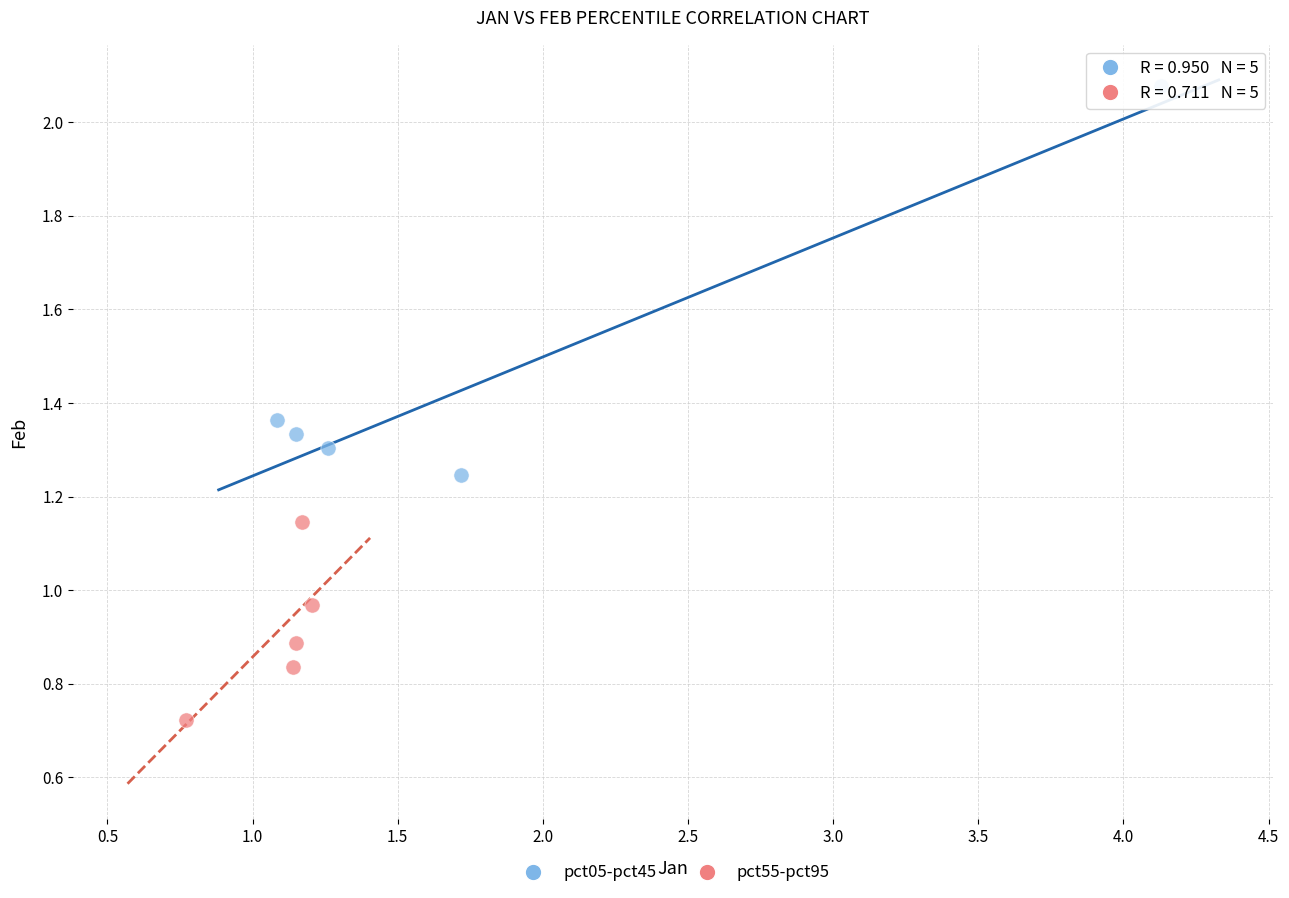

Which series contains the lowest Y value?

pct55-pct95